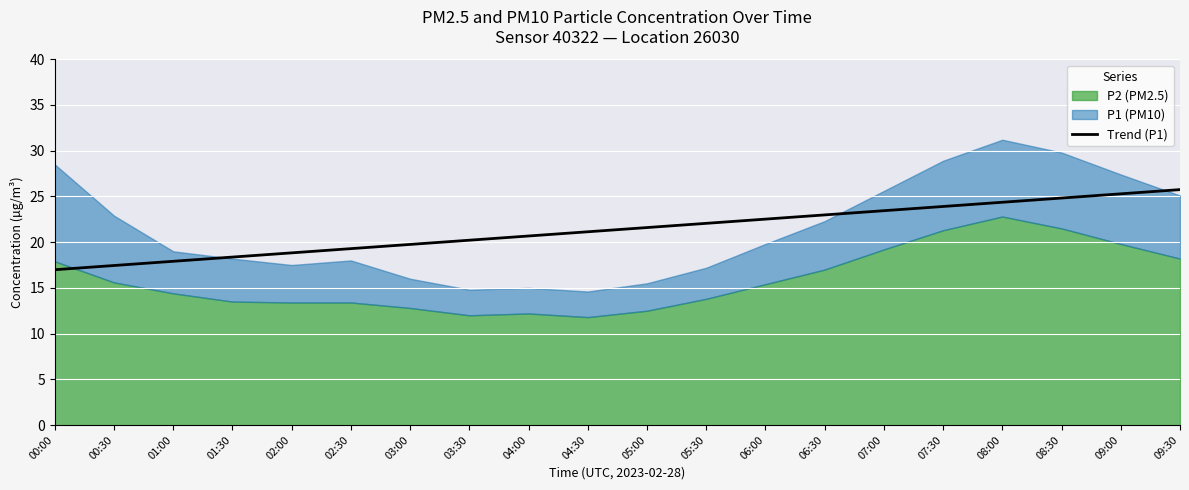

Is it true that the value at 07:30 is 23.9?

True